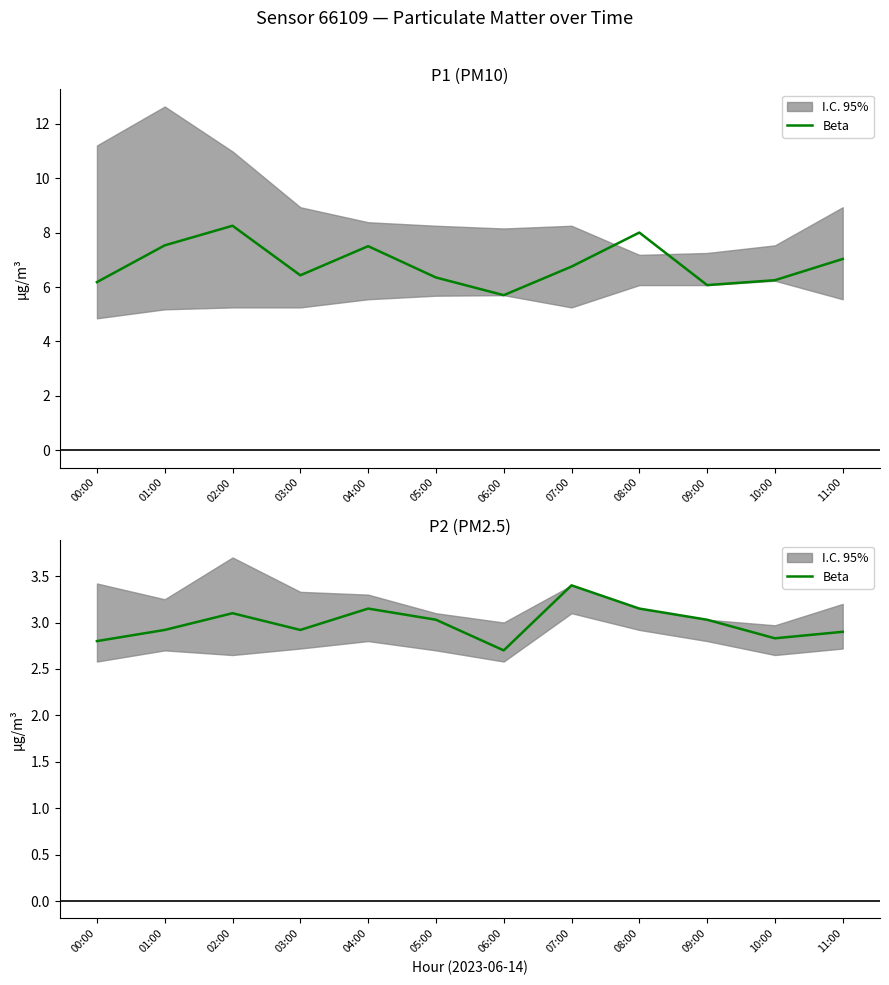

How many points are higher than both their immediate neighbors (excluding endpoints)?

3